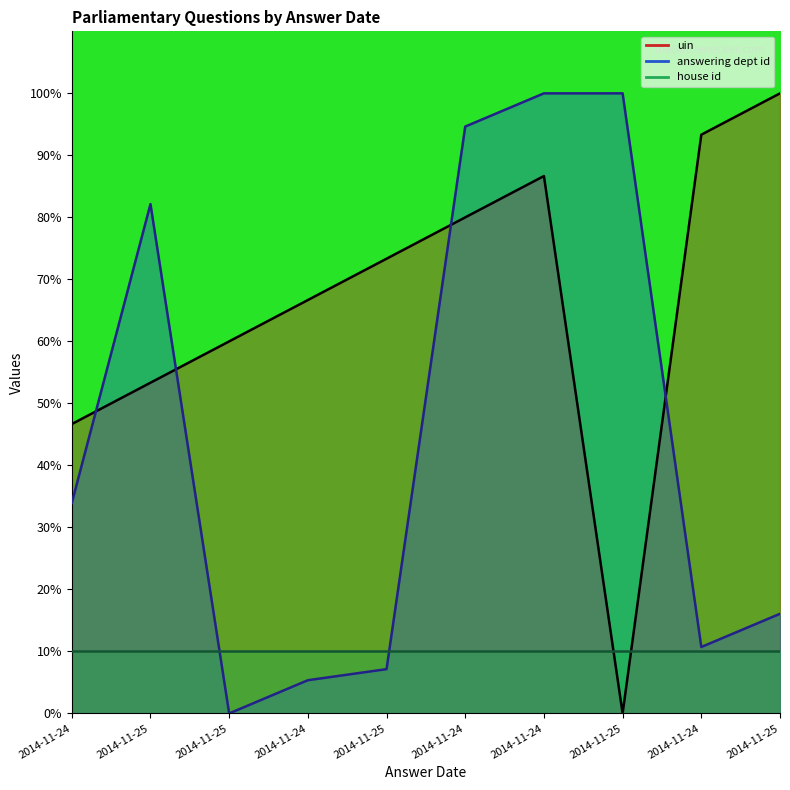

How many intersections are there between uin and answering dept id?

4